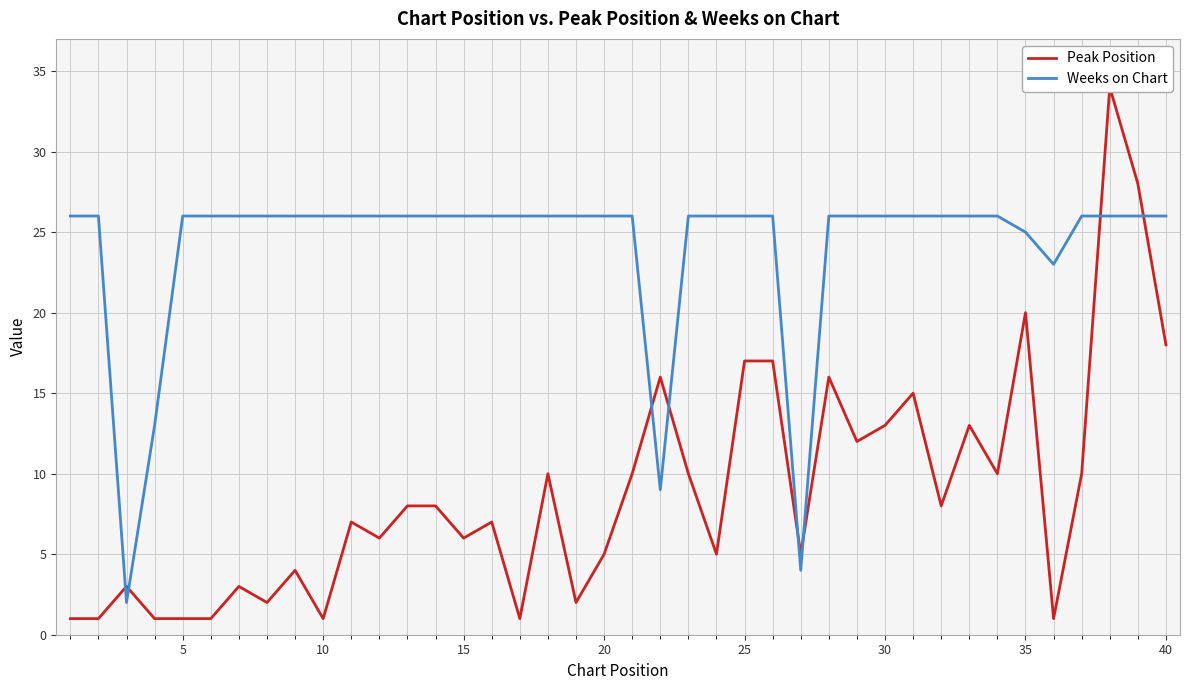

What are all the series names shown in the legend?

Peak Position, Weeks on Chart